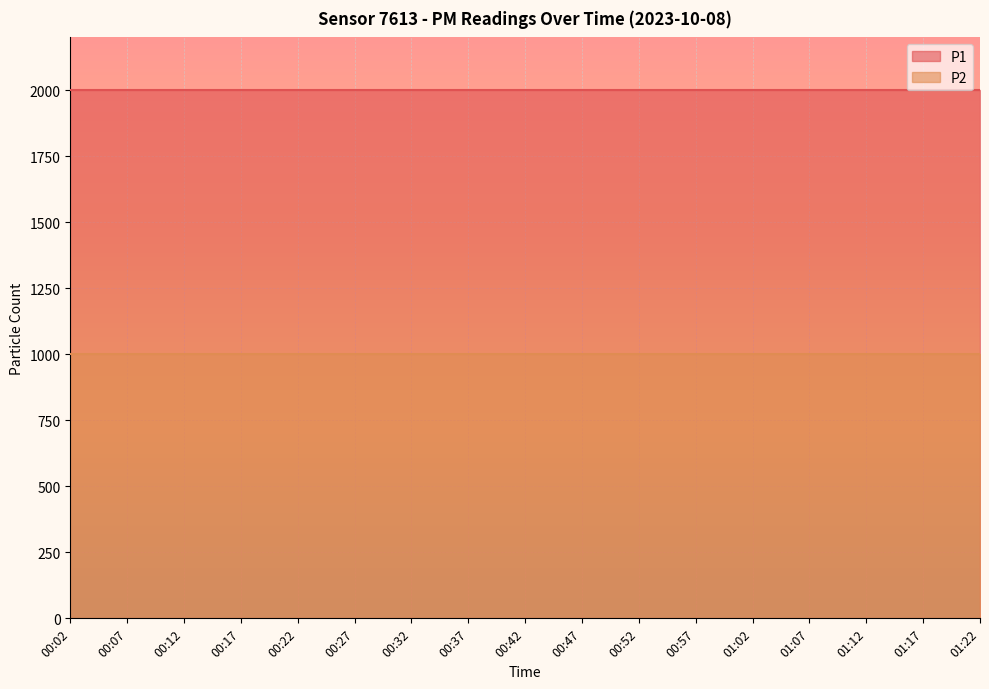

What is the sum of the P1 values at 01:22 and 00:37?

3999.8